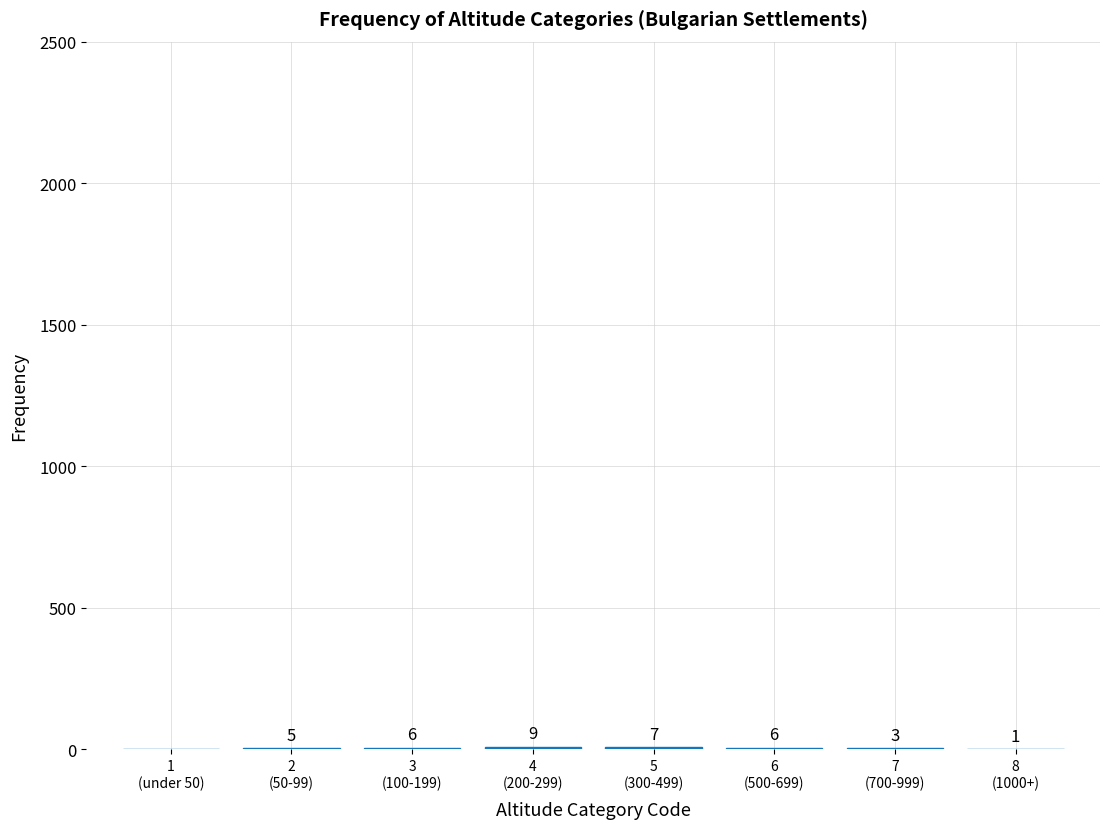

What is the maximum value shown in the chart?

9